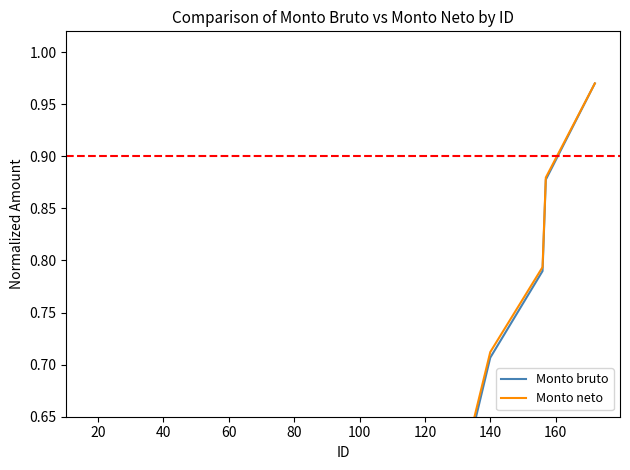

Which series has the largest range (max minus min)?

Monto bruto